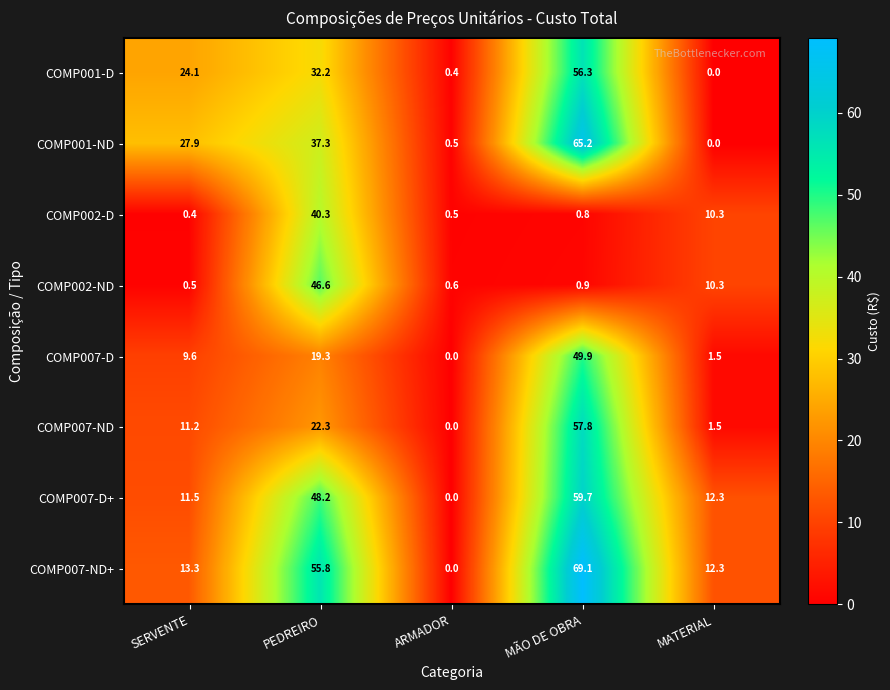

Which series has the largest total across all categories?

COMP007-ND+